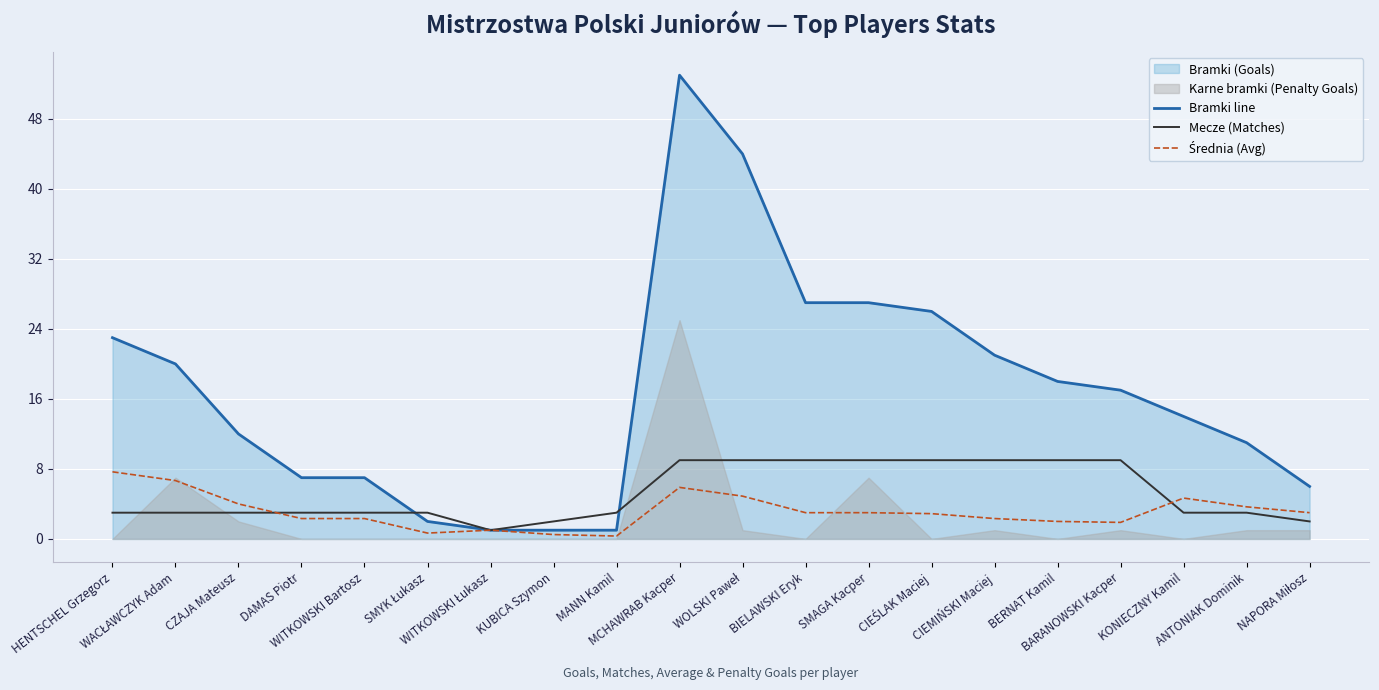

What is the maximum value shown in the chart?

53.0